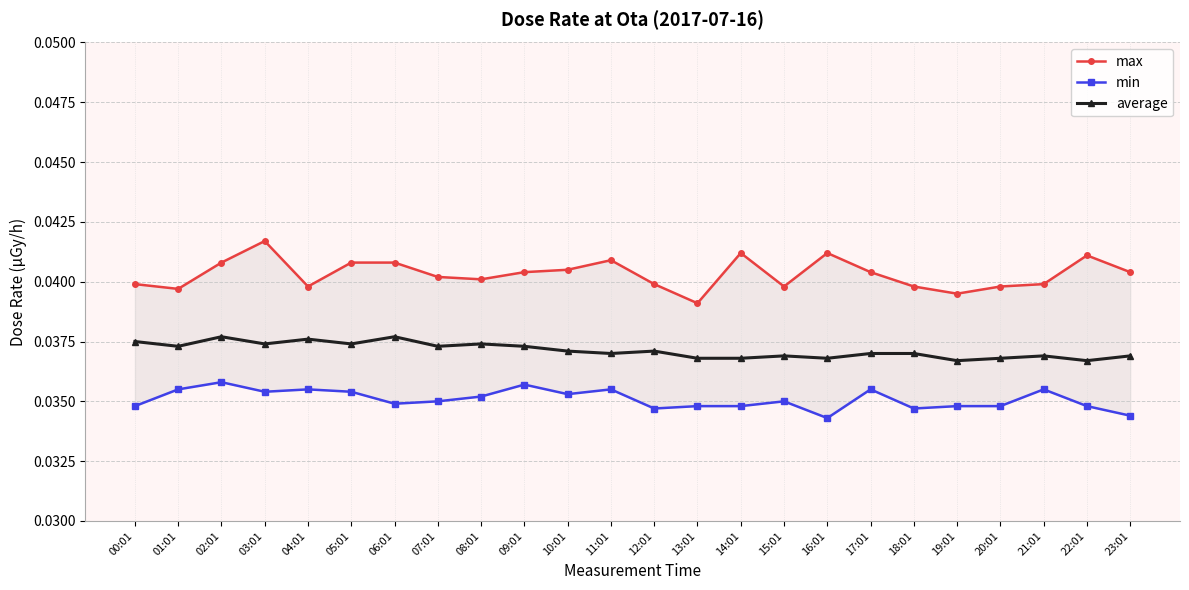

Rank the series by their maximum value, from highest to lowest.

max, average, min